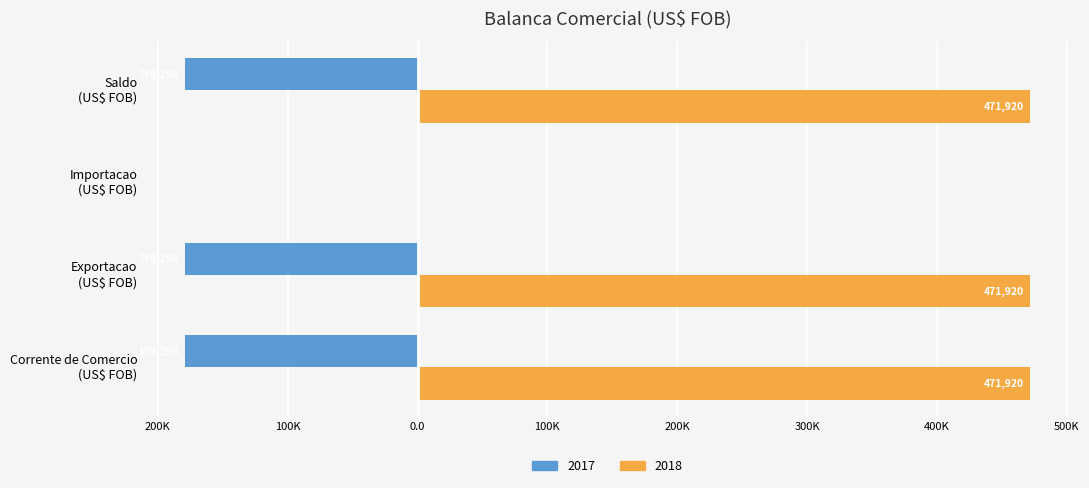

What are all the series names shown in the legend?

2017, 2018